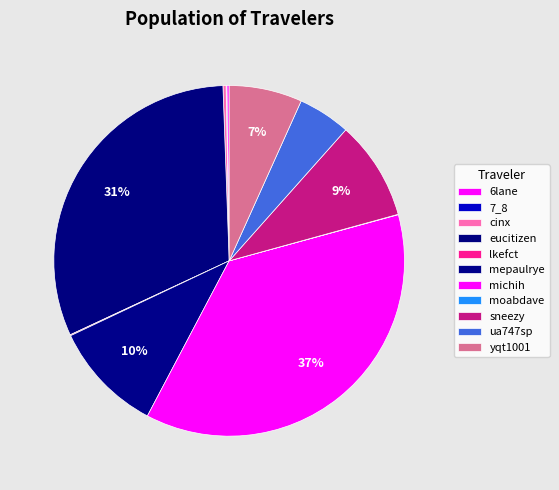

Rank the categories by value from highest to lowest.

michih, eucitizen, mepaulrye, sneezy, yqt1001, ua747sp, cinx, 6lane, lkefct, 7_8, moabdave